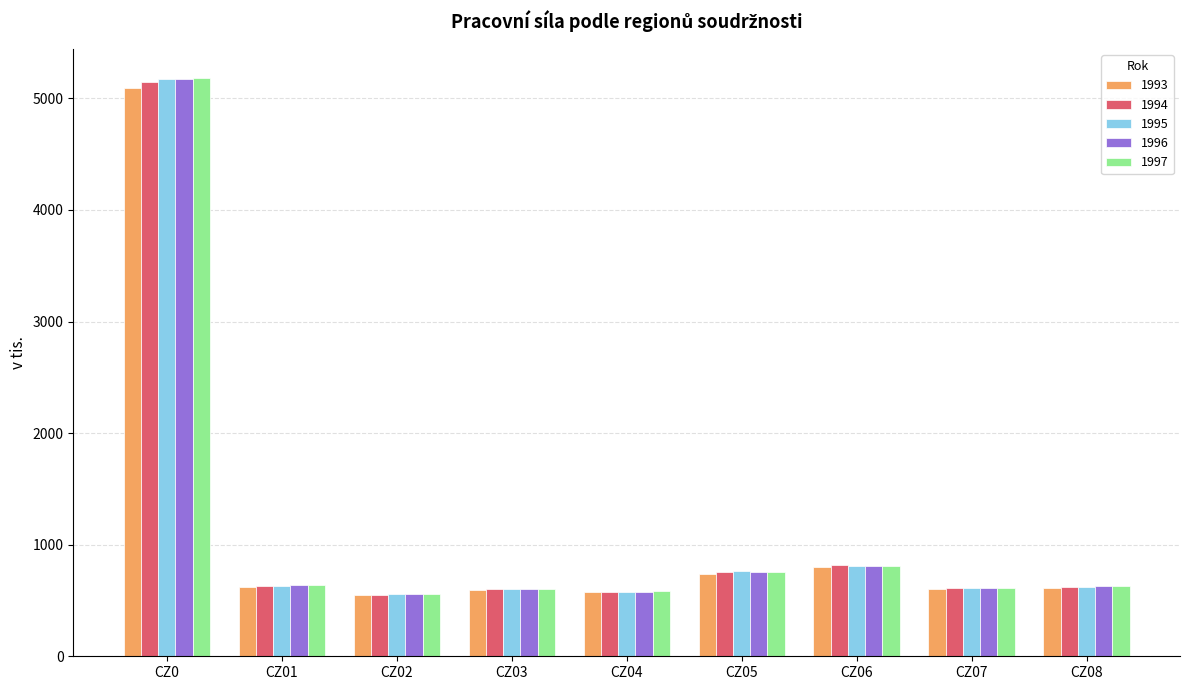

Where is 1997 nearest to the value 2872?

CZ06